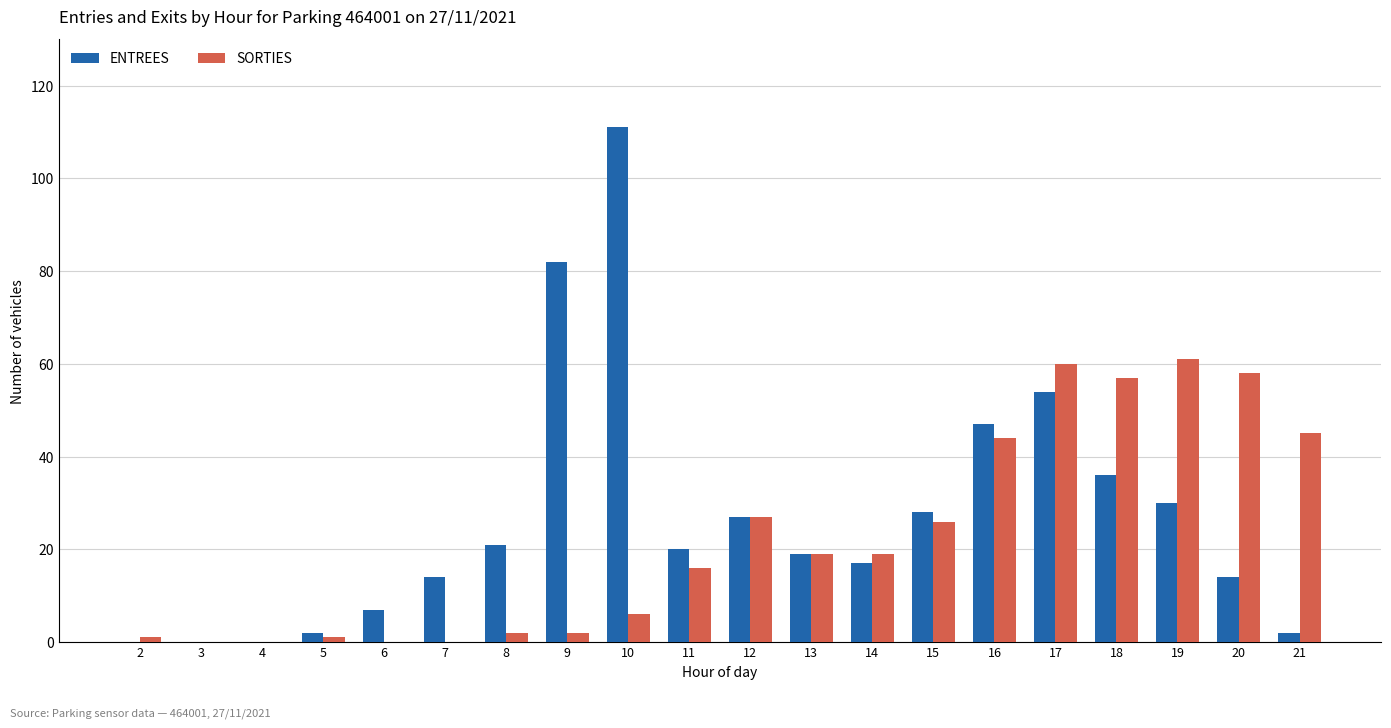

Which label corresponds to the largest value in the chart?

10